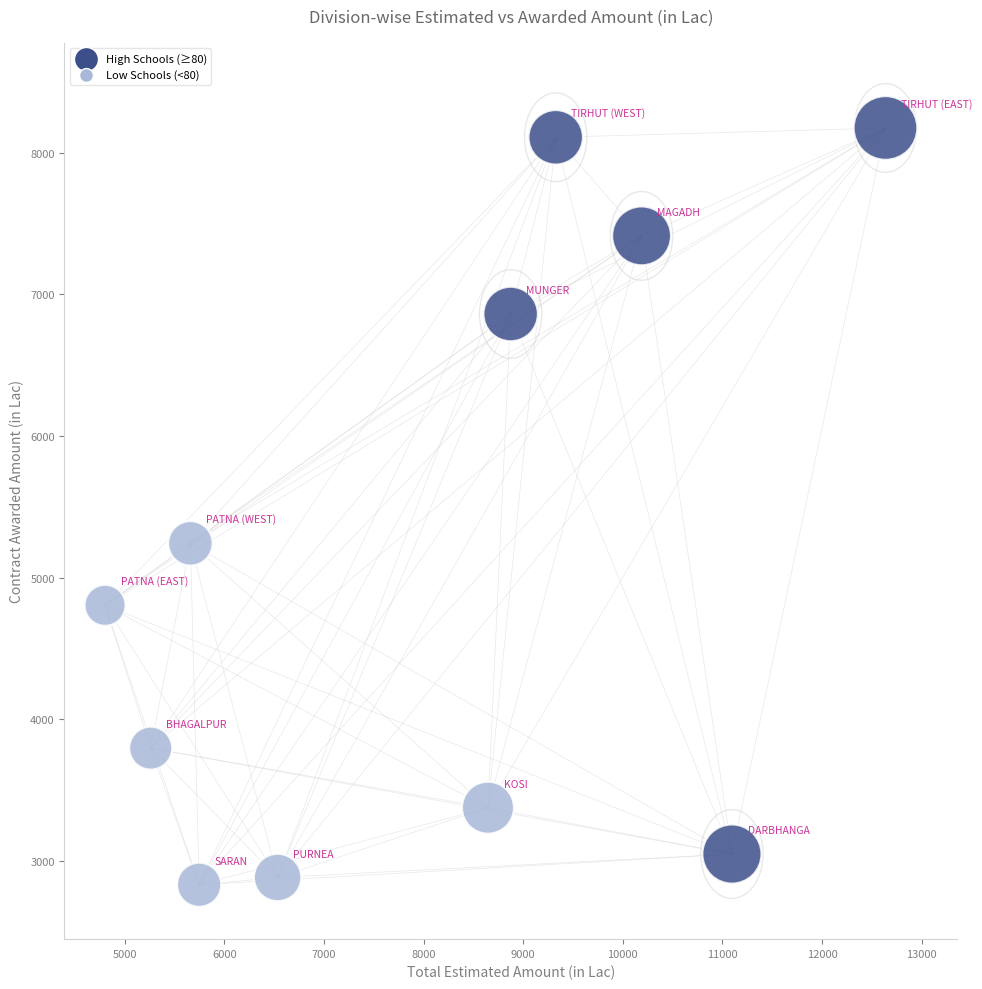

What Y value in the scatter plot is closest to 5502?

5241.3